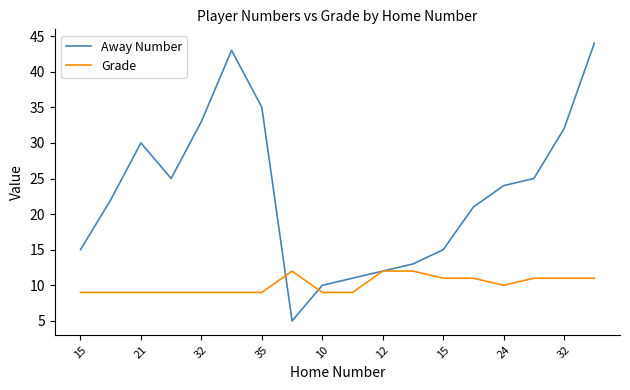

Count the number of data series in this chart.

2